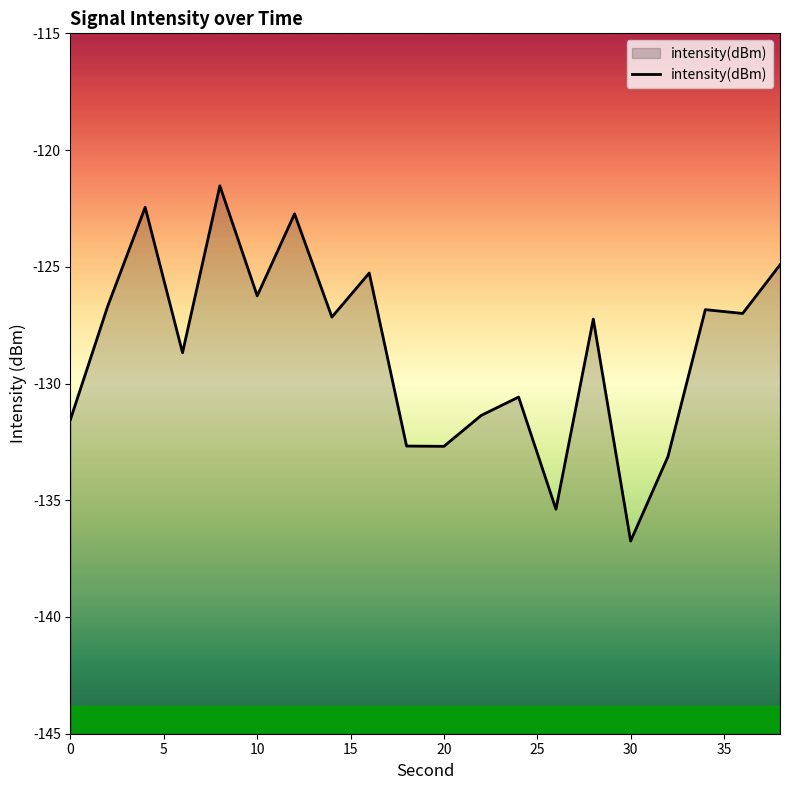

What is the value of the 4th point from the left?

-128.7